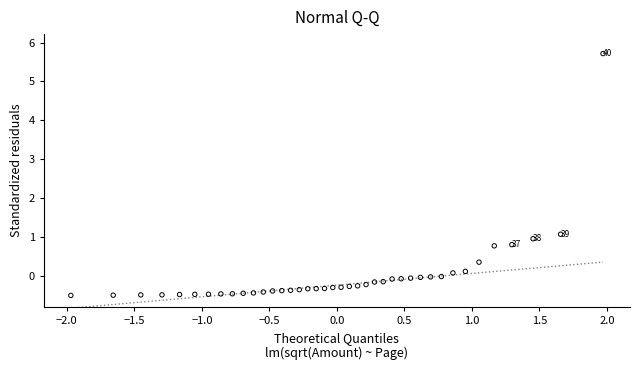

What Y value in the scatter plot is closest to 2?

1.1